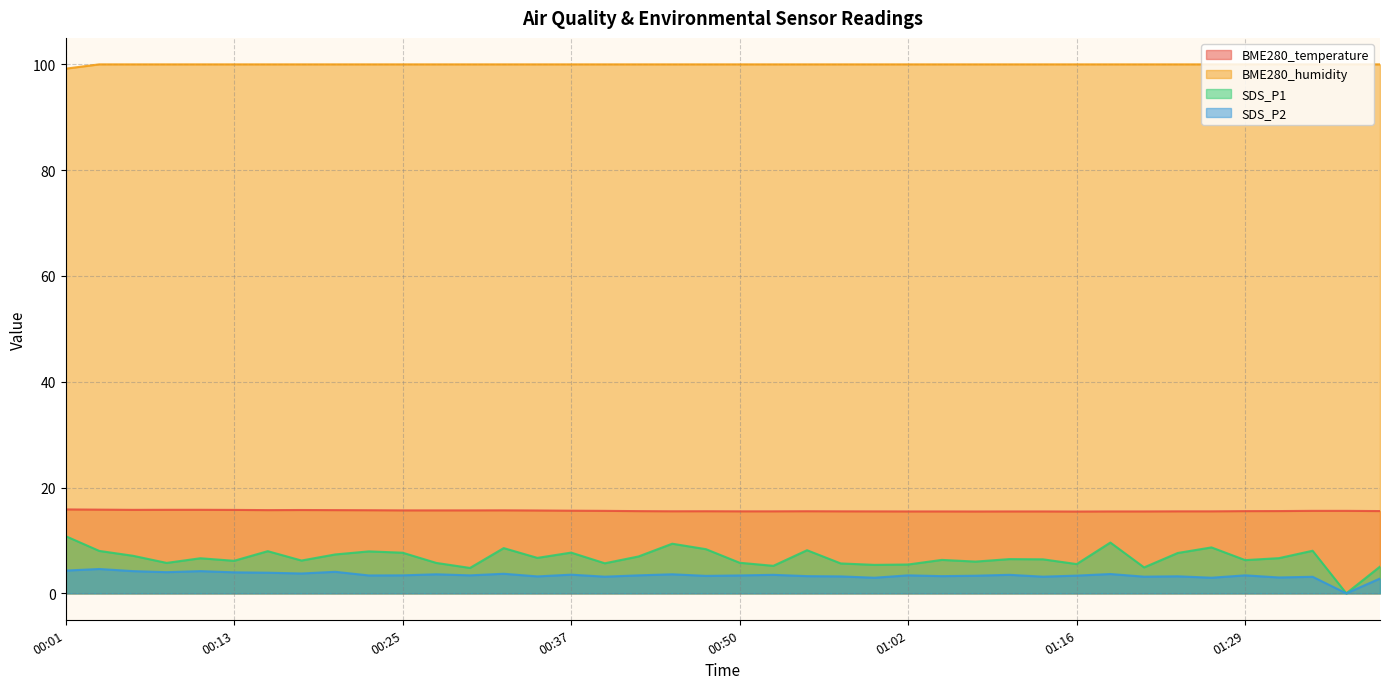

True or false: SDS_P2 has a value of 0.9 at 00:57.

False